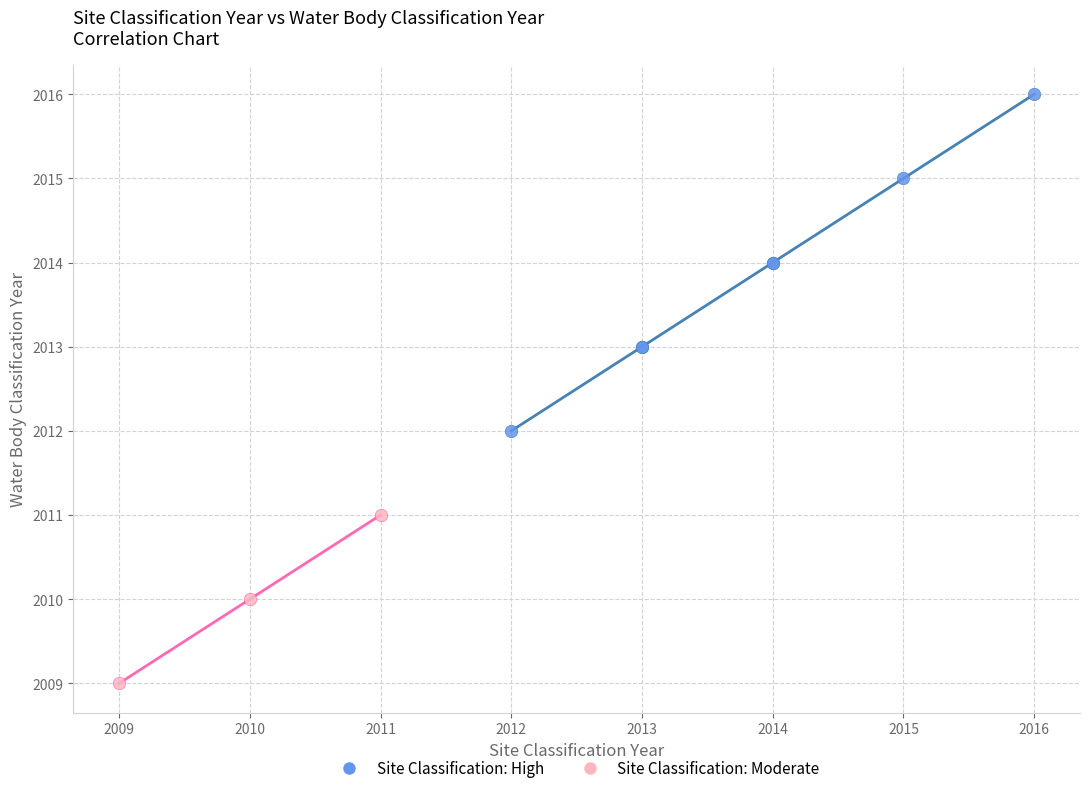

Which series has the largest Y range (max minus min)?

Site Classification: High